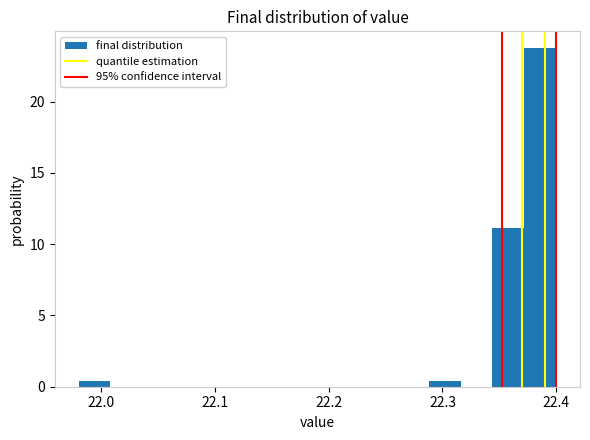

Around what value on the x-axis is the tallest bar? Give the approximate position of its centre, as read against the axis.

22.39